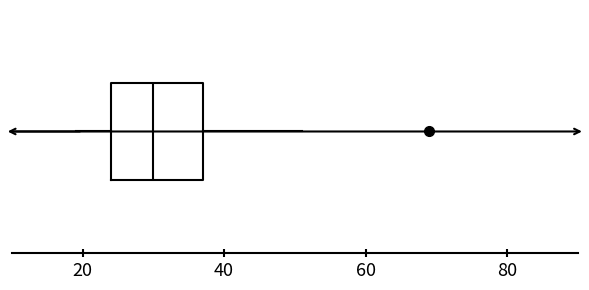

Transcribe this box plot: give where the median line is, the range the box spans, and where the two whiskers end, as read against the x-axis. The values are not printed on the chart, so give them approximately, as read against the axis.

median 30, box 24 to 38, whiskers 20 to 52